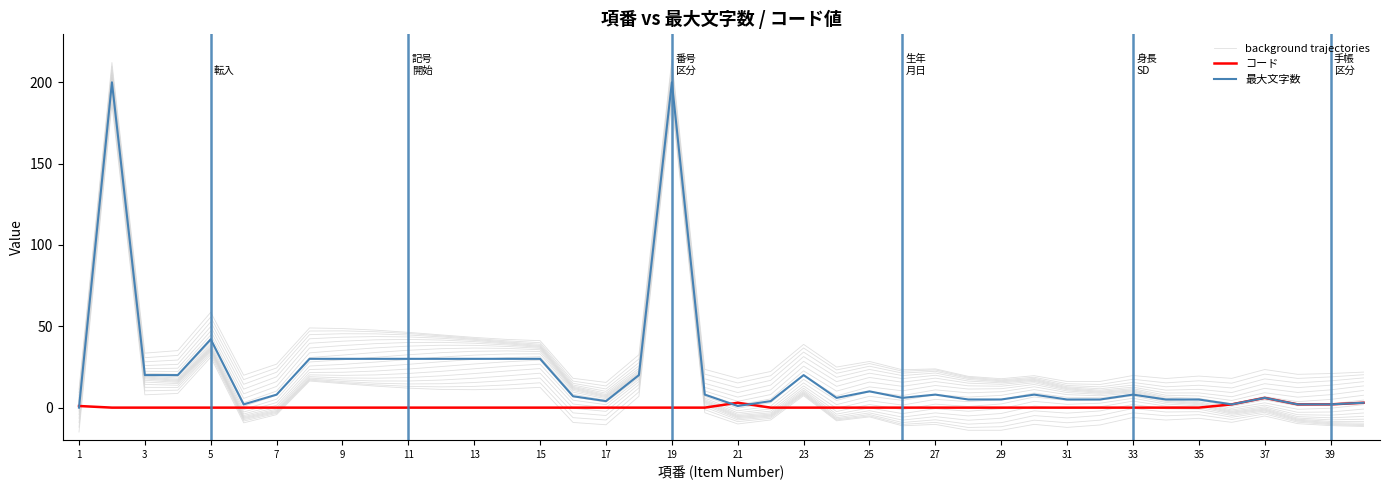

What is the sum of all コード values?

19.0